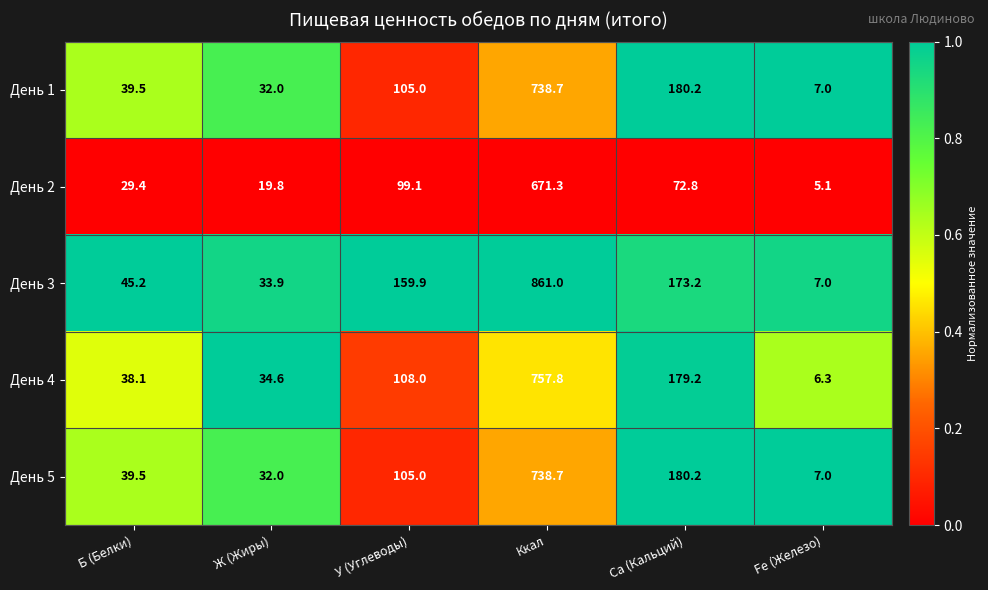

Which category has the highest value across all series?

Ккал